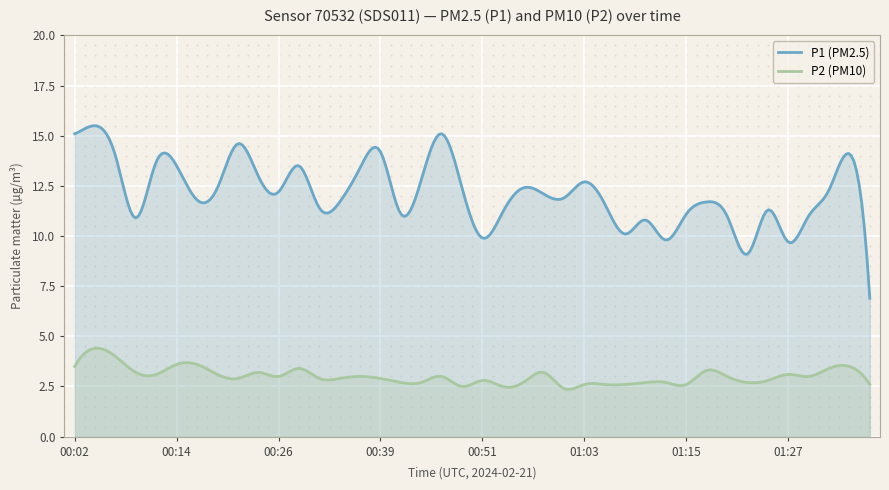

At 01:15, list the series in order from largest to smallest.

P1 (PM2.5), P2 (PM10)